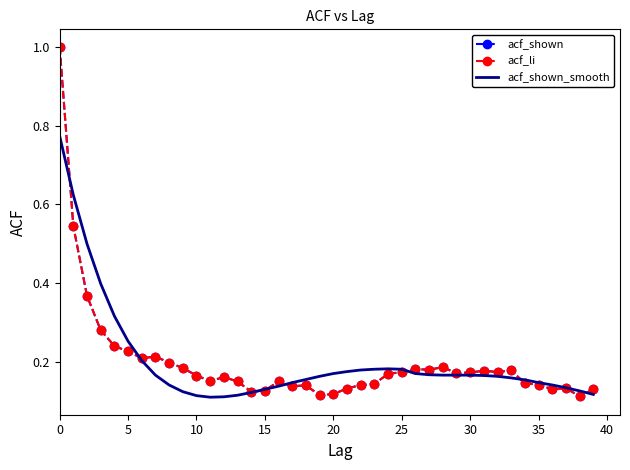

List the series in order of their peak value, lowest first.

acf_shown_smooth, acf_shown, acf_li